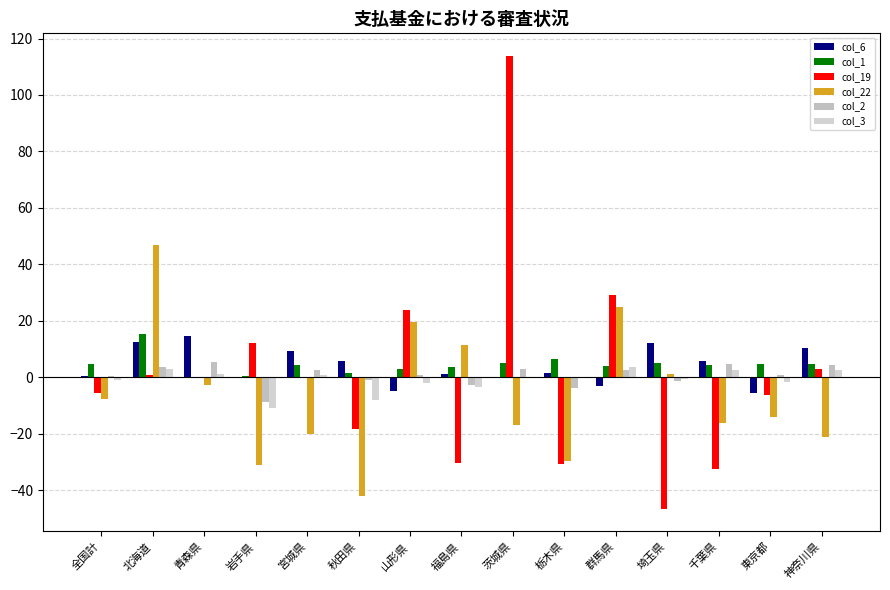

What is the difference between the col_2 values at 福島県 and 青森県?

8.0